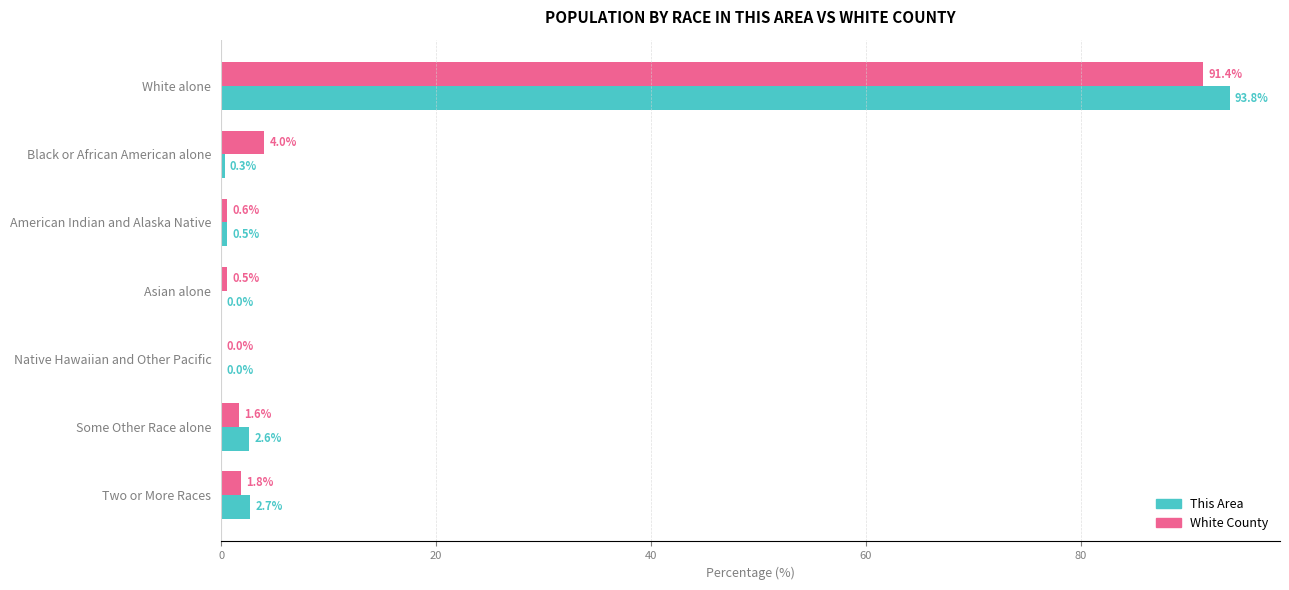

Which series has the widest spread of values?

This Area